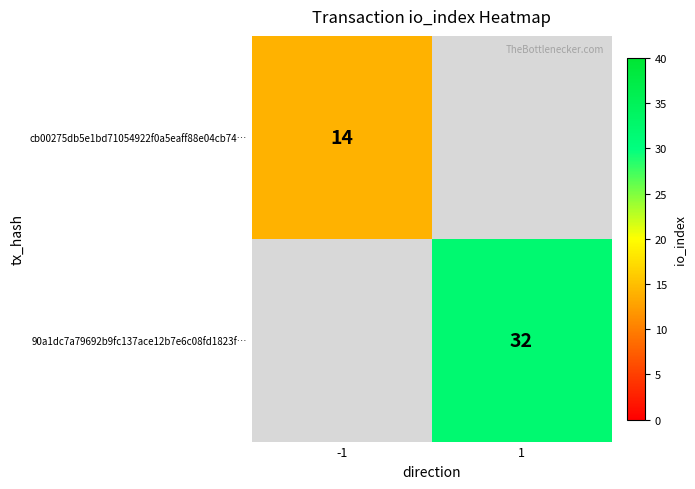

Is it true that 90a1dc7a79692b9fc137ace12b7e6c08fd1823f… equals 53 at 1?

False